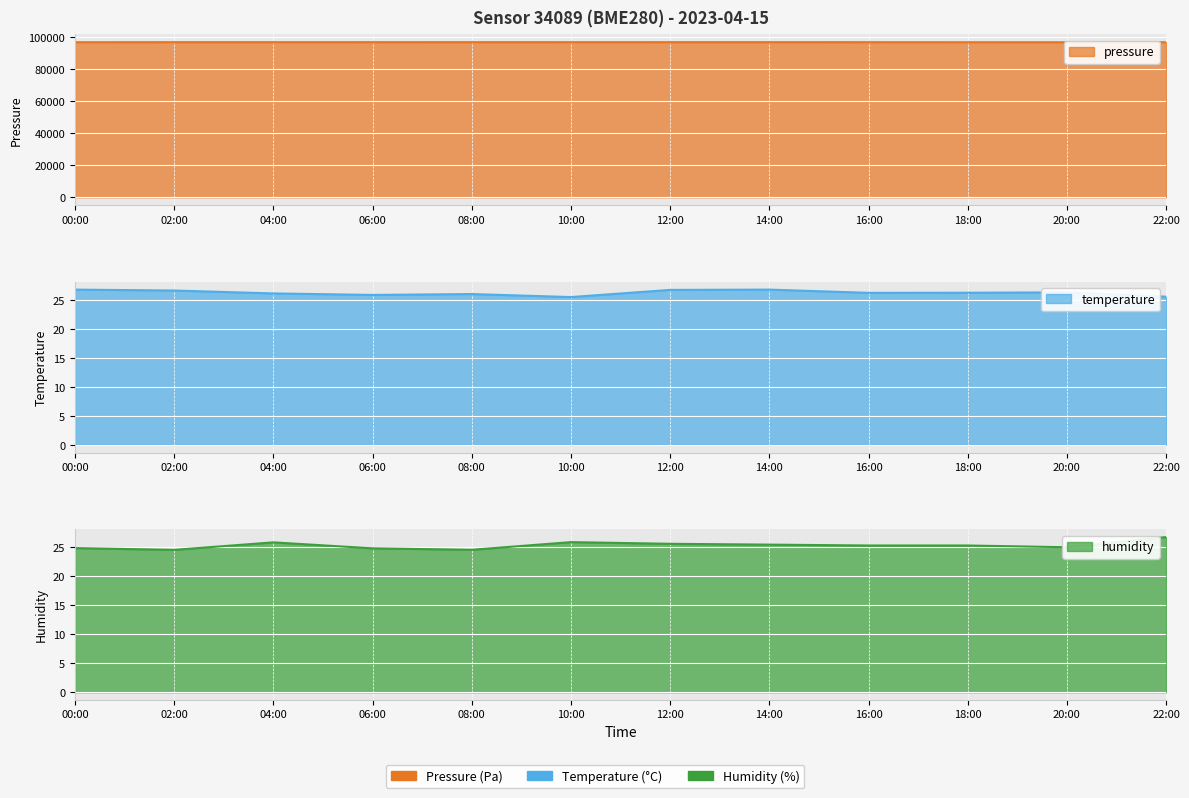

True or false: pressure and temperature intersect in this chart.

False